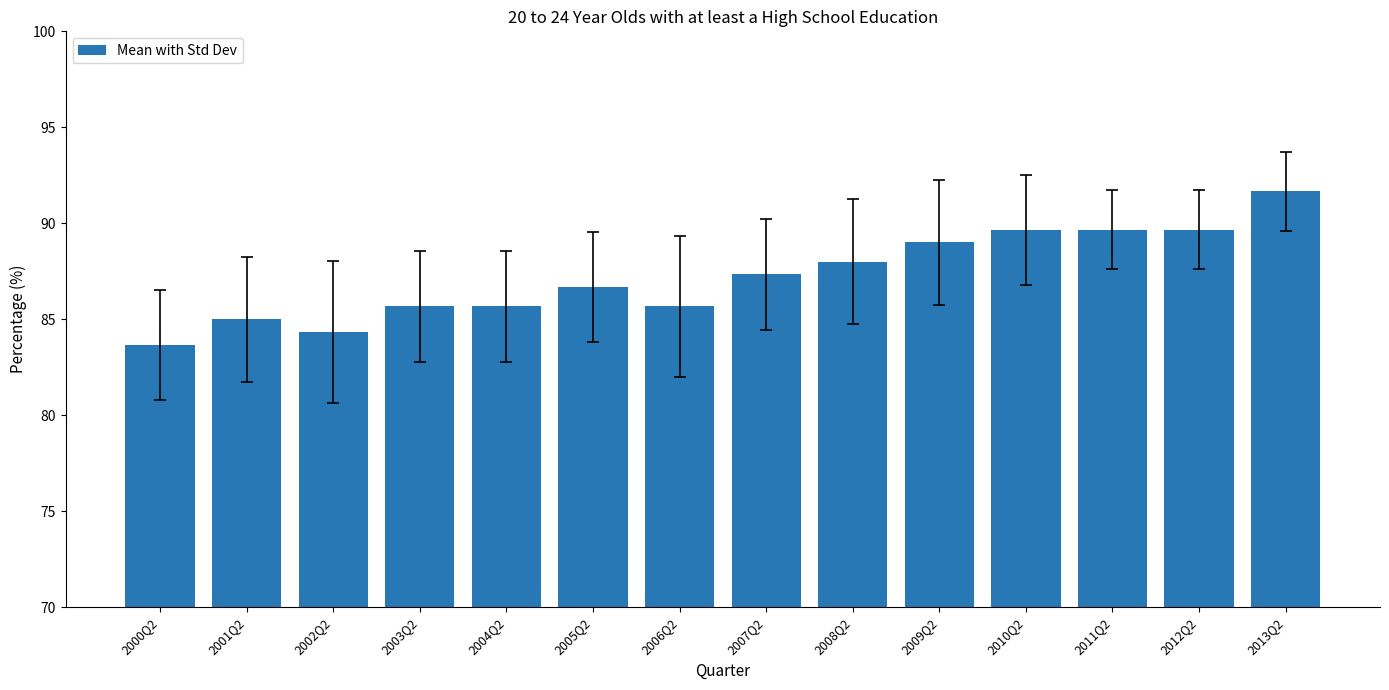

Read the value at 2008Q2.

88.0